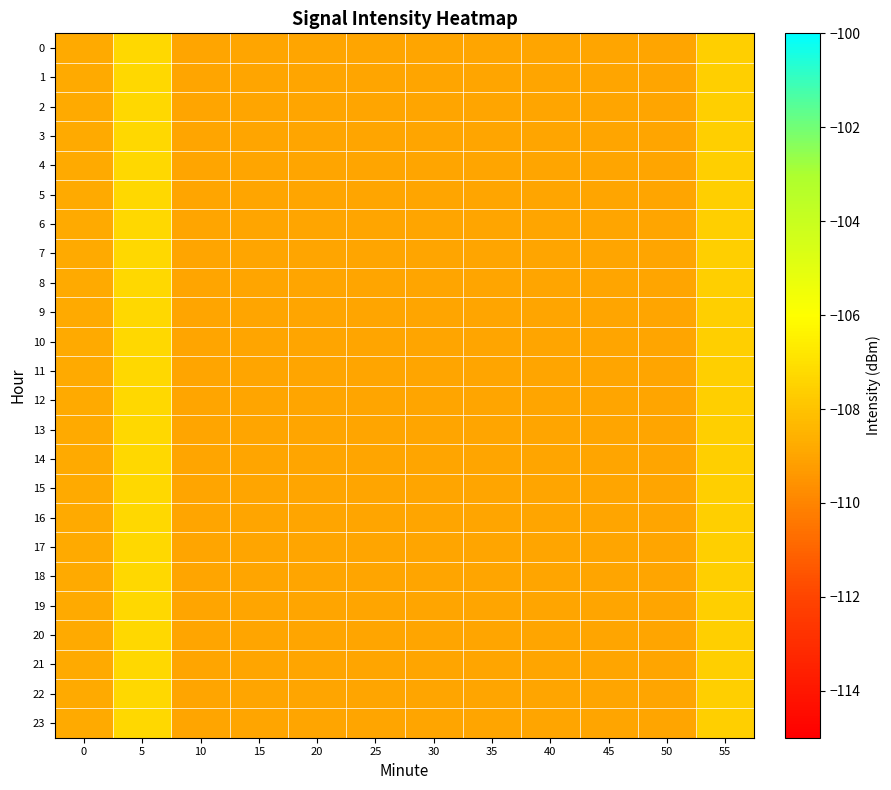

Reading left to right, list all the values displayed in this chart.

0: 0=-108.8	5=-107.3	10=-109.0	15=-109.0	20=-109.0	25=-109.0	30=-109.0	35=-109.0	40=-109.0	45=-109.0	50=-109.0	55=-107.6
1: 0=-108.8	5=-107.3	10=-109.0	15=-109.0	20=-109.0	25=-109.0	30=-109.0	35=-109.0	40=-109.0	45=-109.0	50=-109.0	55=-107.6
2: 0=-108.8	5=-107.3	10=-109.0	15=-109.0	20=-109.0	25=-109.0	30=-109.0	35=-109.0	40=-109.0	45=-109.0	50=-109.0	55=-107.6
3: 0=-108.8	5=-107.3	10=-109.0	15=-109.0	20=-109.0	25=-109.0	30=-109.0	35=-109.0	40=-109.0	45=-109.0	50=-109.0	55=-107.6
4: 0=-108.8	5=-107.3	10=-109.0	15=-109.0	20=-109.0	25=-109.0	30=-109.0	35=-109.0	40=-109.0	45=-109.0	50=-109.0	55=-107.6
5: 0=-108.8	5=-107.3	10=-109.0	15=-109.0	20=-109.0	25=-109.0	30=-109.0	35=-109.0	40=-109.0	45=-109.0	50=-109.0	55=-107.6
6: 0=-108.8	5=-107.3	10=-109.0	15=-109.0	20=-109.0	25=-109.0	30=-109.0	35=-109.0	40=-109.0	45=-109.0	50=-109.0	55=-107.6
7: 0=-108.8	5=-107.3	10=-109.0	15=-109.0	20=-109.0	25=-109.0	30=-109.0	35=-109.0	40=-109.0	45=-109.0	50=-109.0	55=-107.6
8: 0=-108.8	5=-107.3	10=-109.0	15=-109.0	20=-109.0	25=-109.0	30=-109.0	35=-109.0	40=-109.0	45=-109.0	50=-109.0	55=-107.6
9: 0=-108.8	5=-107.3	10=-109.0	15=-109.0	20=-109.0	25=-109.0	30=-109.0	35=-109.0	40=-109.0	45=-109.0	50=-109.0	55=-107.6
10: 0=-108.8	5=-107.3	10=-109.0	15=-109.0	20=-109.0	25=-109.0	30=-109.0	35=-109.0	40=-109.0	45=-109.0	50=-109.0	55=-107.6
11: 0=-108.8	5=-107.3	10=-109.0	15=-109.0	20=-109.0	25=-109.0	30=-109.0	35=-109.0	40=-109.0	45=-109.0	50=-109.0	55=-107.6
12: 0=-108.8	5=-107.3	10=-109.0	15=-109.0	20=-109.0	25=-109.0	30=-109.0	35=-109.0	40=-109.0	45=-109.0	50=-109.0	55=-107.6
13: 0=-108.8	5=-107.3	10=-109.0	15=-109.0	20=-109.0	25=-109.0	30=-109.0	35=-109.0	40=-109.0	45=-109.0	50=-109.0	55=-107.6
14: 0=-108.8	5=-107.3	10=-109.0	15=-109.0	20=-109.0	25=-109.0	30=-109.0	35=-109.0	40=-109.0	45=-109.0	50=-109.0	55=-107.6
15: 0=-108.8	5=-107.3	10=-109.0	15=-109.0	20=-109.0	25=-109.0	30=-109.0	35=-109.0	40=-109.0	45=-109.0	50=-109.0	55=-107.6
16: 0=-108.8	5=-107.3	10=-109.0	15=-109.0	20=-109.0	25=-109.0	30=-109.0	35=-109.0	40=-109.0	45=-109.0	50=-109.0	55=-107.6
17: 0=-108.8	5=-107.3	10=-109.0	15=-109.0	20=-109.0	25=-109.0	30=-109.0	35=-109.0	40=-109.0	45=-109.0	50=-109.0	55=-107.6
18: 0=-108.8	5=-107.3	10=-109.0	15=-109.0	20=-109.0	25=-109.0	30=-109.0	35=-109.0	40=-109.0	45=-109.0	50=-109.0	55=-107.6
19: 0=-108.8	5=-107.3	10=-109.0	15=-109.0	20=-109.0	25=-109.0	30=-109.0	35=-109.0	40=-109.0	45=-109.0	50=-109.0	55=-107.6
20: 0=-108.8	5=-107.3	10=-109.0	15=-109.0	20=-109.0	25=-109.0	30=-109.0	35=-109.0	40=-109.0	45=-109.0	50=-109.0	55=-107.6
21: 0=-108.8	5=-107.3	10=-109.0	15=-109.0	20=-109.0	25=-109.0	30=-109.0	35=-109.0	40=-109.0	45=-109.0	50=-109.0	55=-107.6
22: 0=-108.8	5=-107.3	10=-109.0	15=-109.0	20=-109.0	25=-109.0	30=-109.0	35=-109.0	40=-109.0	45=-109.0	50=-109.0	55=-107.6
23: 0=-108.8	5=-107.3	10=-109.0	15=-109.0	20=-109.0	25=-109.0	30=-109.0	35=-109.0	40=-109.0	45=-109.0	50=-109.0	55=-107.6